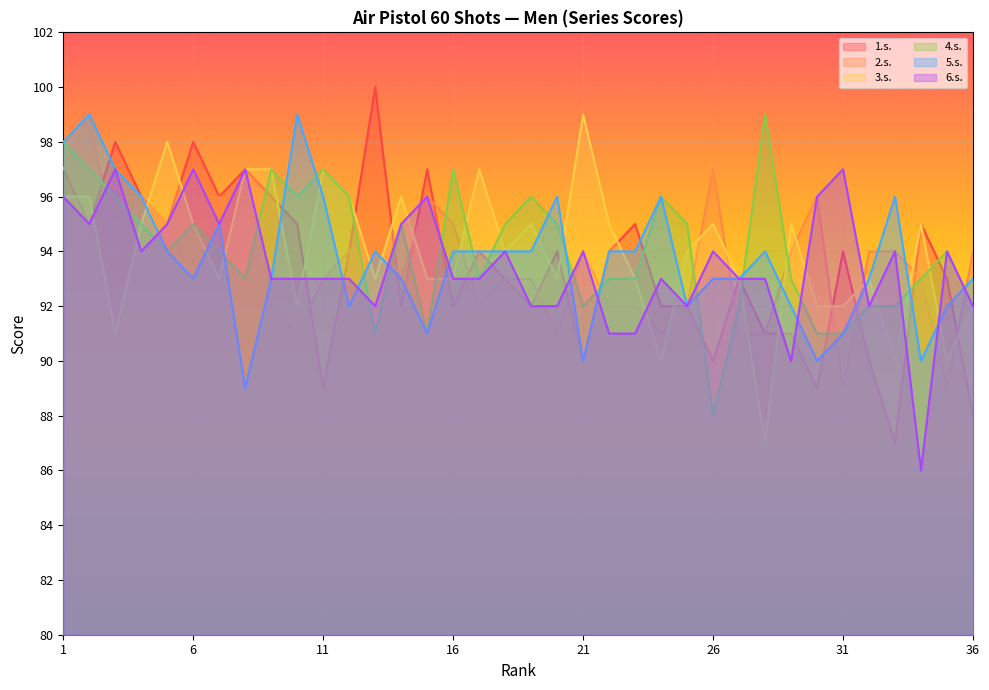

What is the smallest value displayed?

86